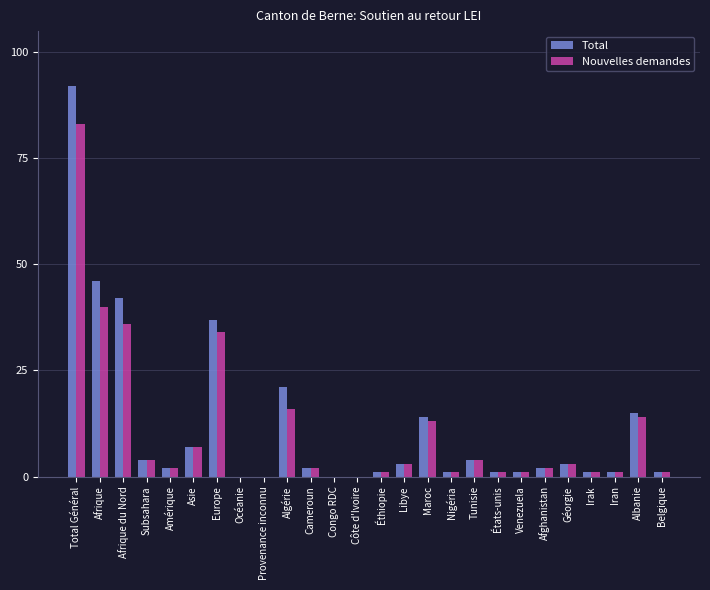

Which category has the highest value in the Nouvelles demandes series?

Total Général